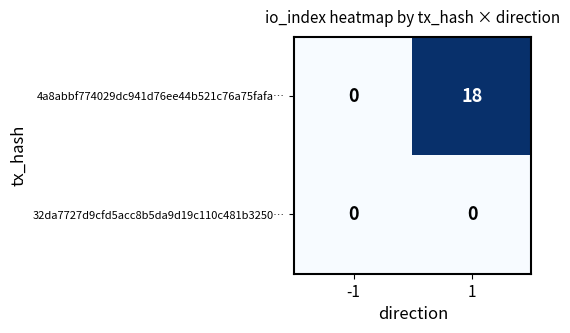

The value of 32da7727d9cfd5acc8b5da9d19c110c481b3250… at -1 is 0. True or false?

True